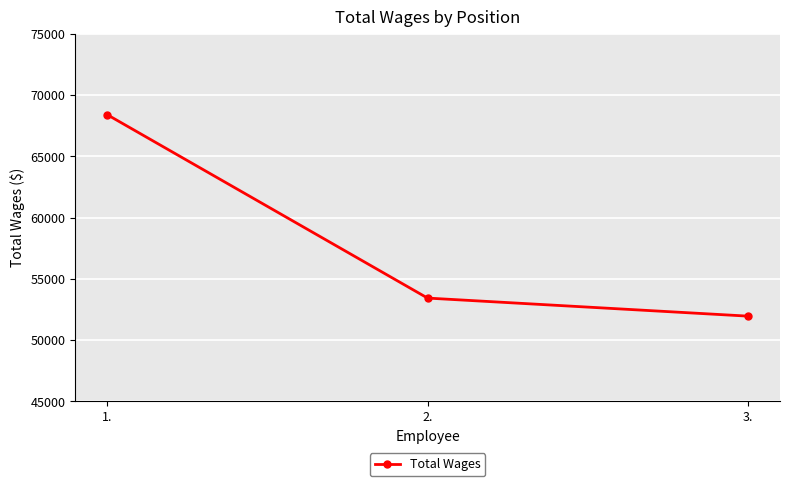

Where does the data first go above 53437?

1.